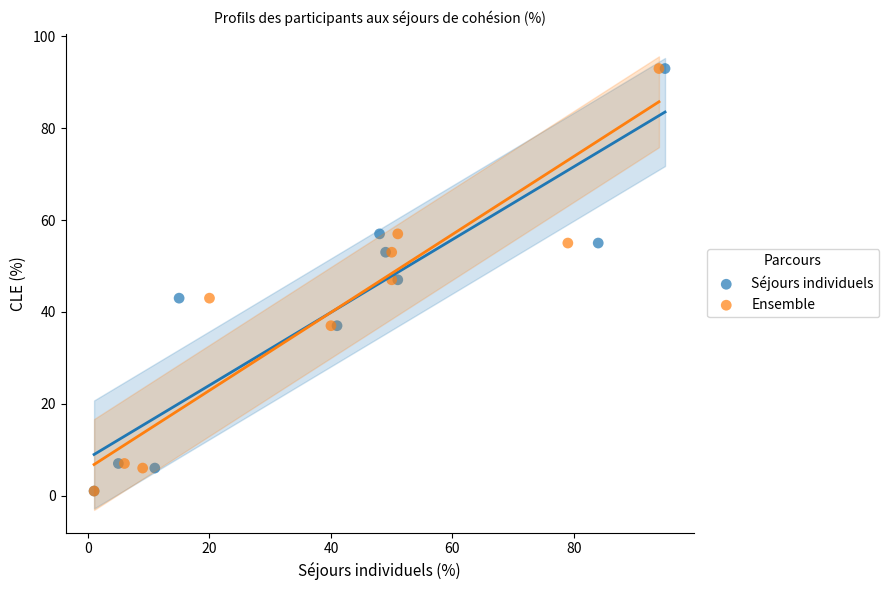

What are all the series names shown in the legend?

Séjours individuels, Ensemble